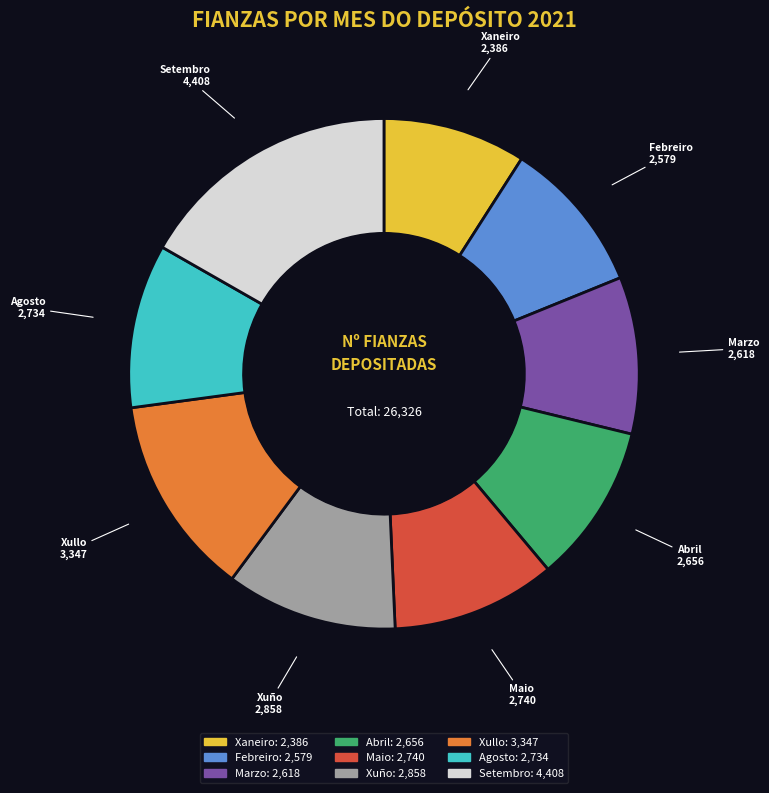

Combined, do Febreiro and Setembro account for over 50%?

No